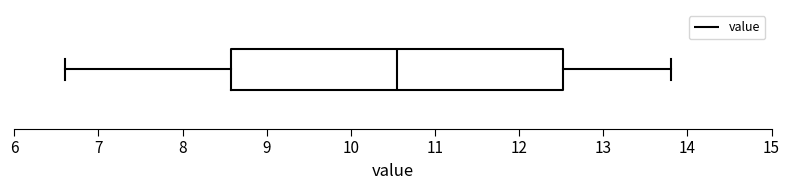

Where is the right edge of the box on the x-axis? The values are not printed on the chart, so give them approximately, as read against the axis.

12.5